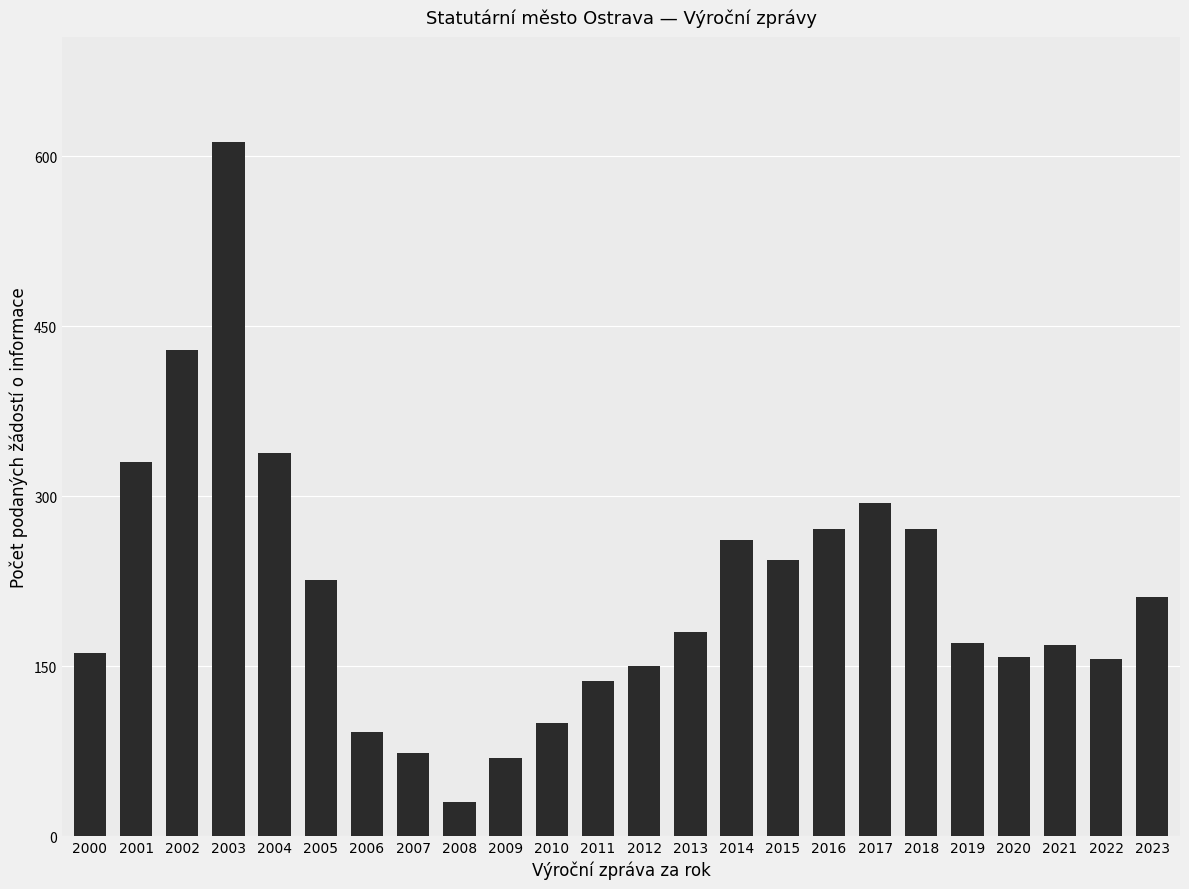

Count the number of categories in the chart.

24